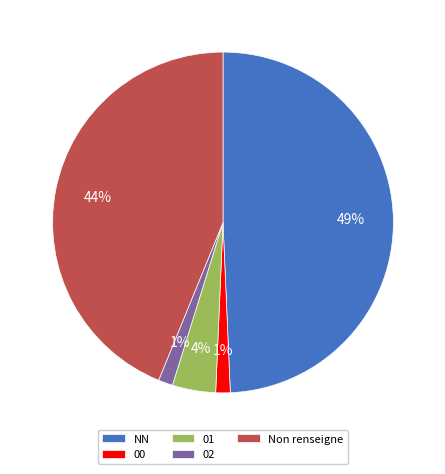

Do 02 and Non renseigne together represent more than half of the pie?

No